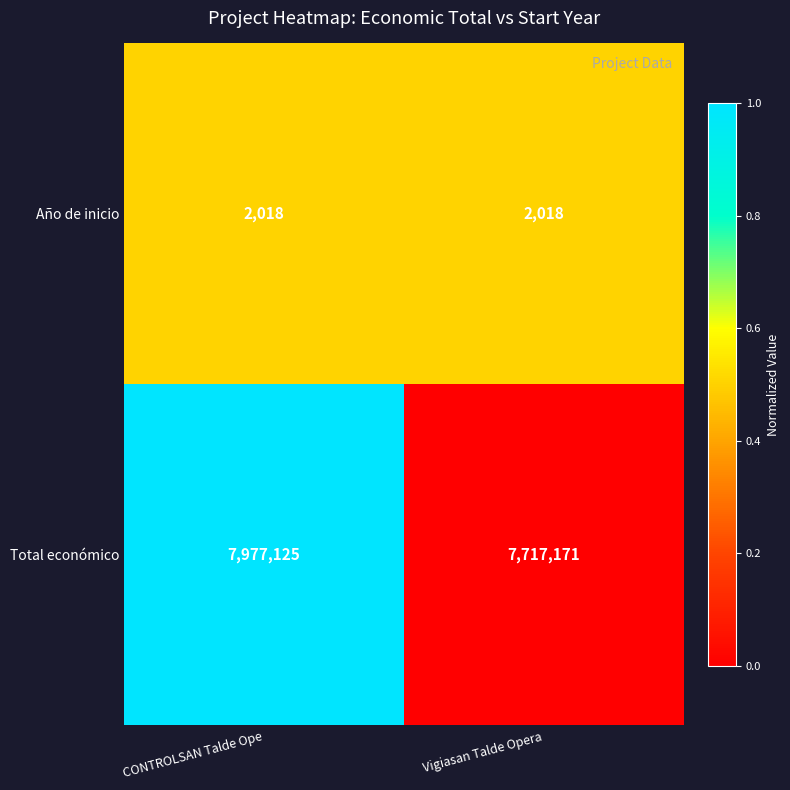

At CONTROLSAN Talde Ope, list the series in order from smallest to largest.

Año de inicio, Total económico